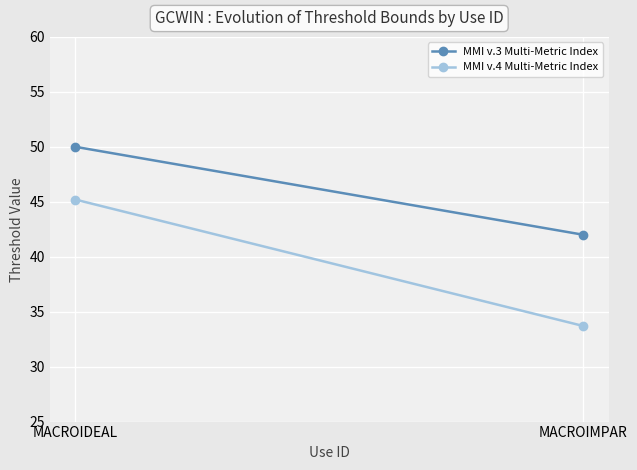

Between MACROIDEAL and MACROIMPAR, which series saw the biggest shift?

MMI v.4 Multi-Metric Index